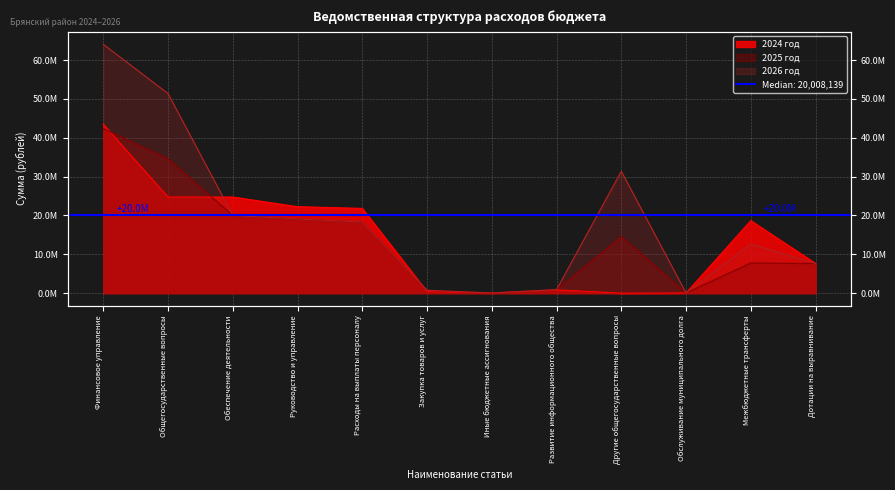

Which series ends up on top after the final intersection of 2026 год and 2025 год?

2026 год